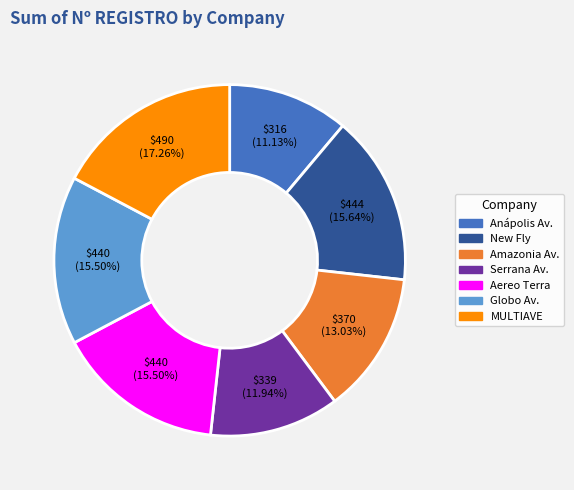

Combined, do Amazonia Av. and Globo Av. account for over 50%?

No